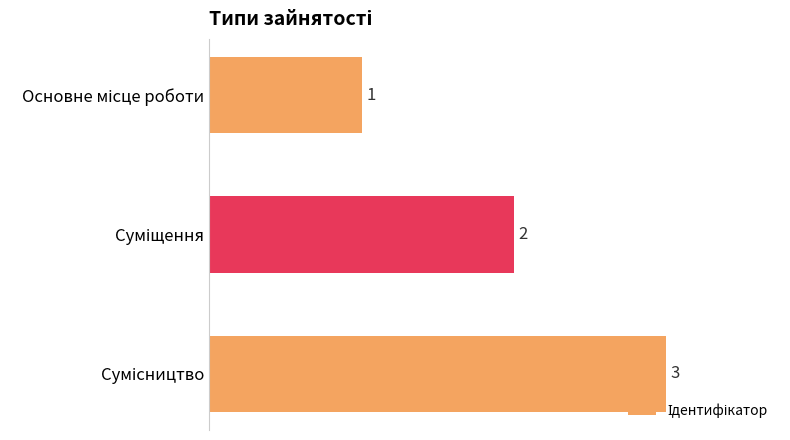

How many values are below 2?

1